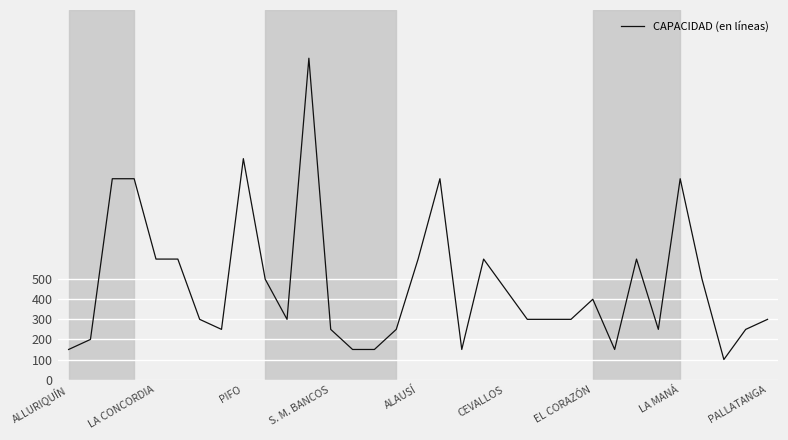

Reading left to right, transcribe all the data shown in this chart.

150	200	1000	1000	600	600	300	250	1100	500	300	1600	250	150	150	250	600	1000	150	600	450	300	300	300	400	150	600	250	1000	500	100	250	300